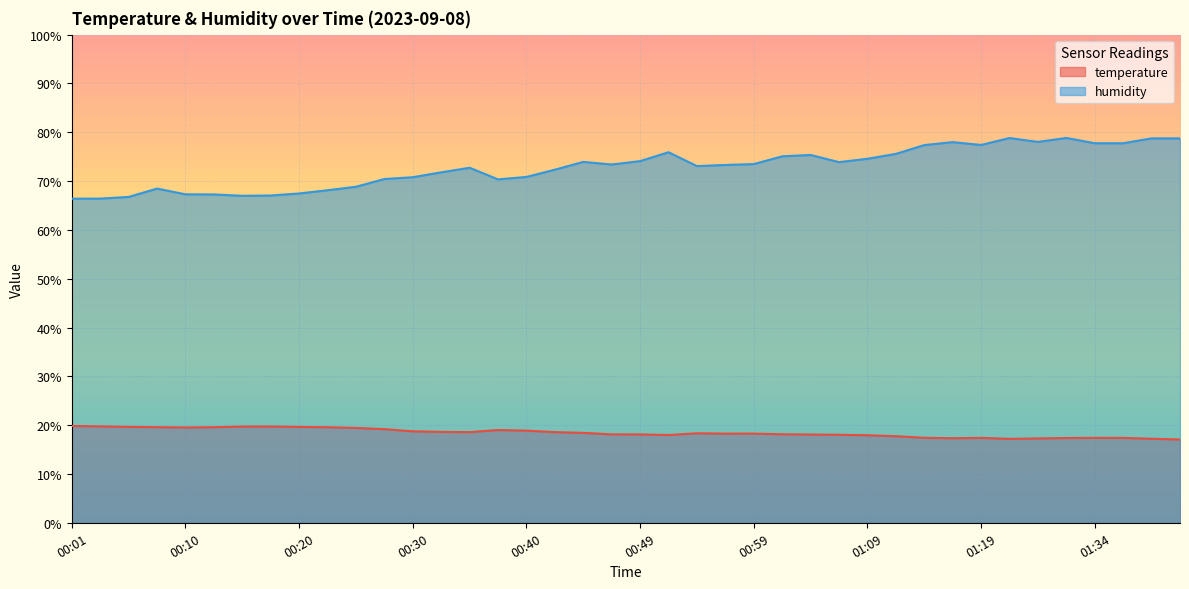

How many series are shown in this chart?

2